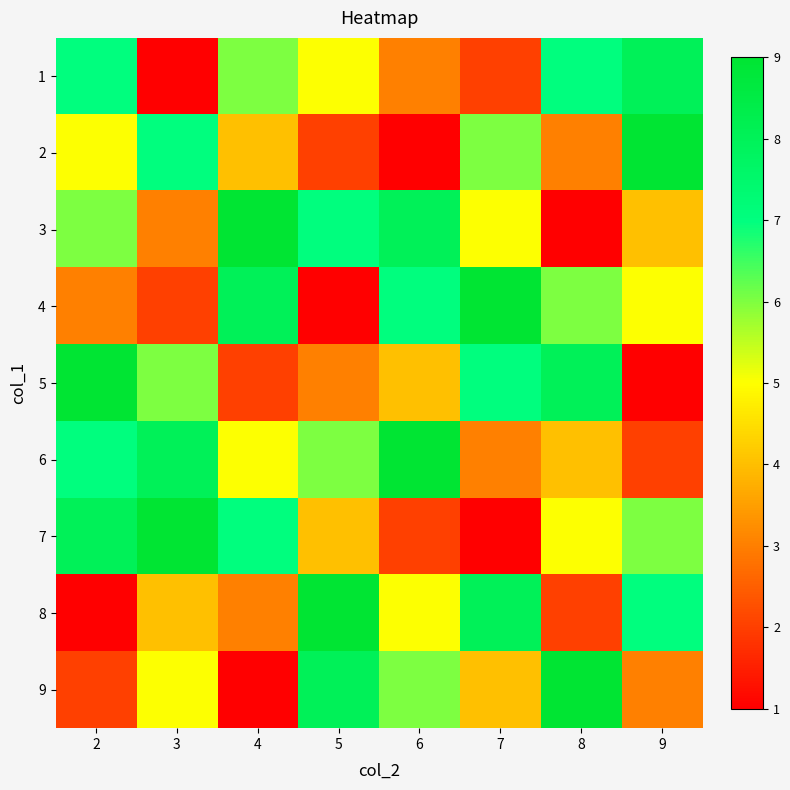

Reading left to right, transcribe all the data shown in this chart.

1: 2=7	3=0	4=6	5=5	6=3	7=2	8=7	9=8
2: 2=5	3=7	4=4	5=2	6=1	7=6	8=3	9=9
3: 2=6	3=3	4=9	5=7	6=8	7=5	8=1	9=4
4: 2=3	3=2	4=8	5=1	6=7	7=9	8=6	9=5
5: 2=9	3=6	4=2	5=3	6=4	7=7	8=8	9=1
6: 2=7	3=8	4=5	5=6	6=9	7=3	8=4	9=2
7: 2=8	3=9	4=7	5=4	6=2	7=1	8=5	9=6
8: 2=1	3=4	4=3	5=9	6=5	7=8	8=2	9=7
9: 2=2	3=5	4=1	5=8	6=6	7=4	8=9	9=3